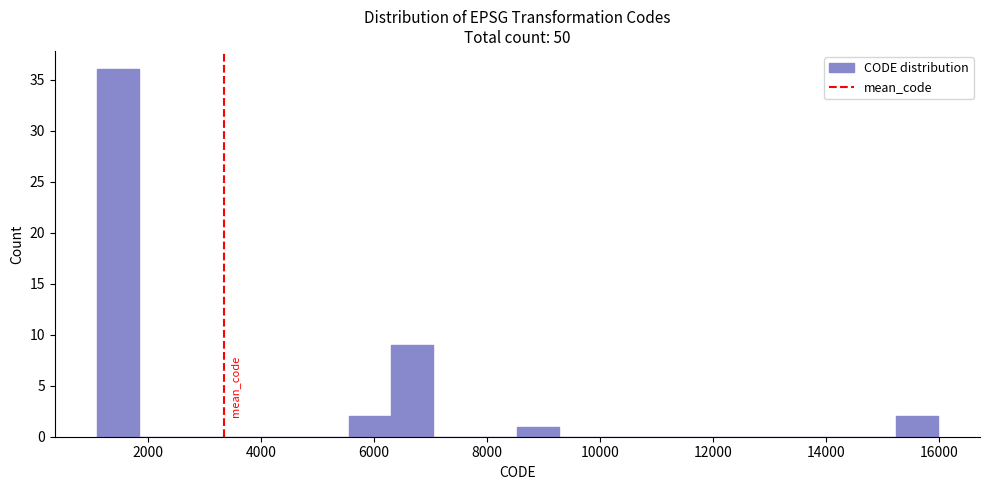

Around what value on the x-axis is the tallest bar? Give the approximate position of its centre, as read against the axis.

1400